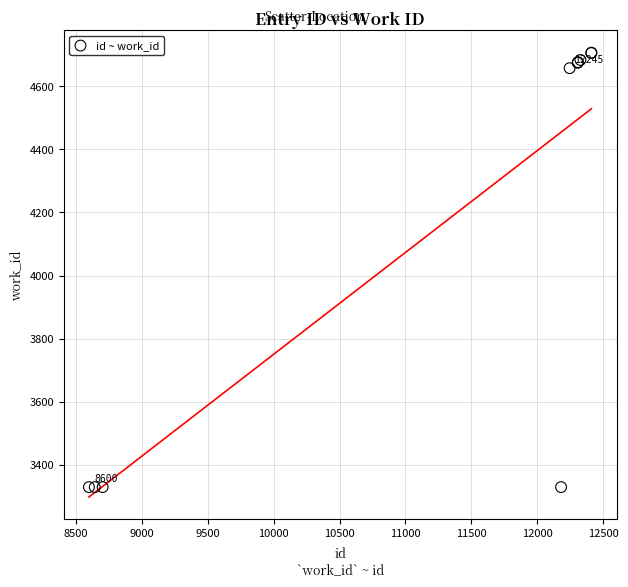

What Y value in the scatter plot is closest to 4018?

4657